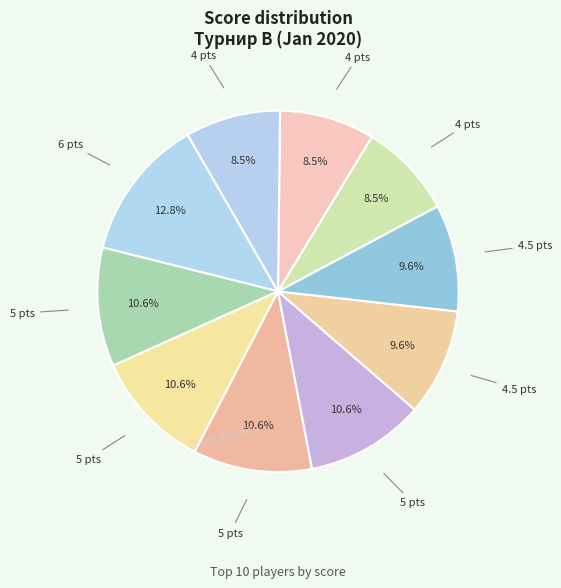

How many segments does this pie chart have?

10